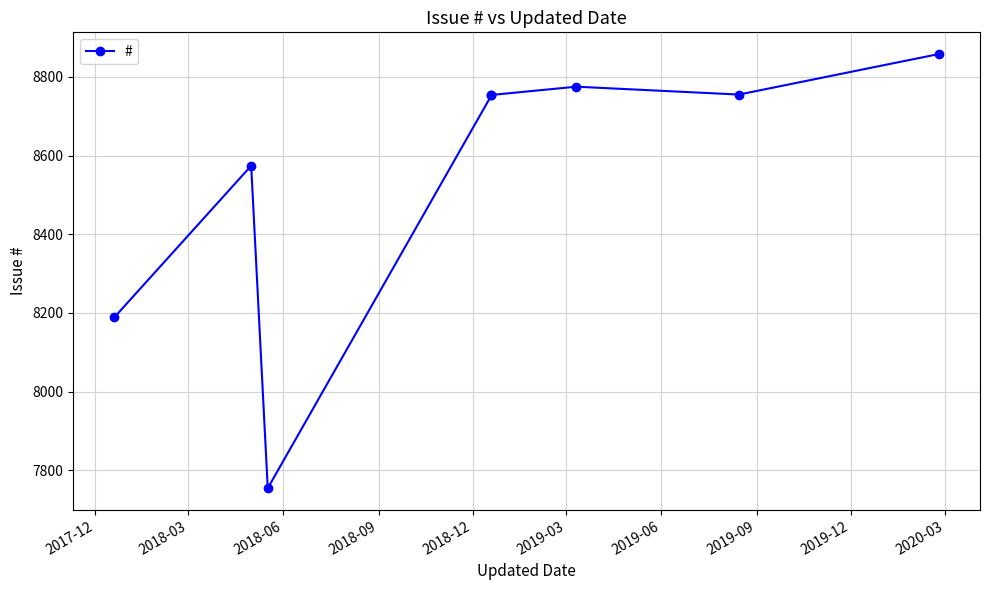

Approximately how many times larger is the value at 2019-03 compared to 2018-06?

1.1